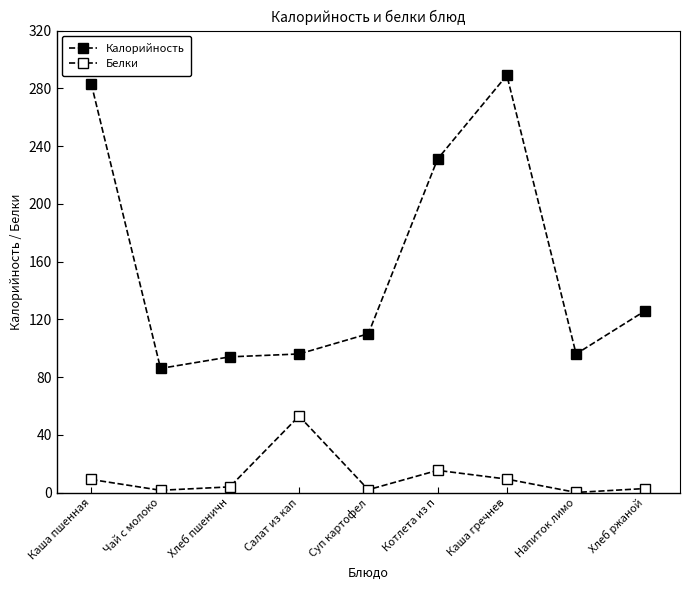

True or false: Калорийность and Белки intersect in this chart.

False